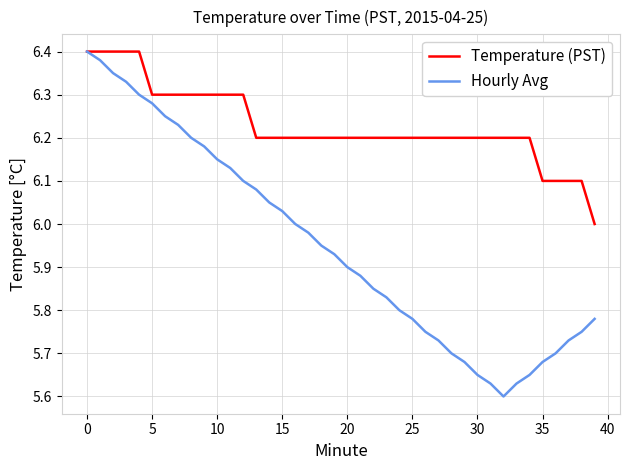

Which series has the largest total across all categories?

Temperature (PST)